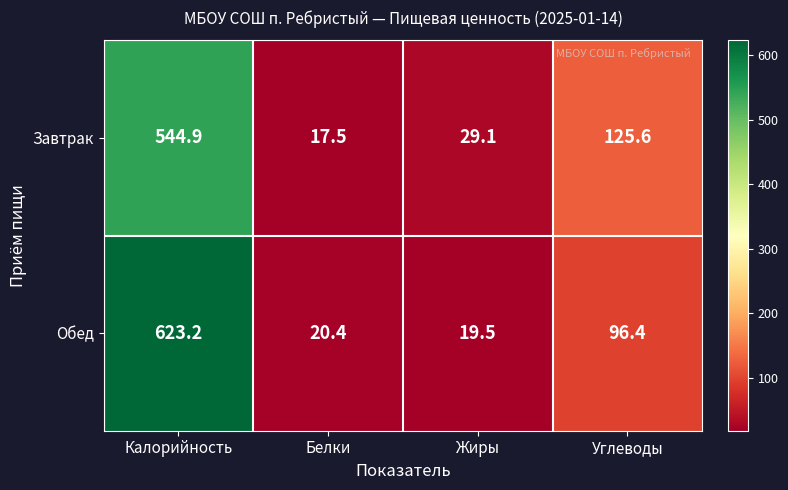

Where is Обед nearest to the value 321?

Углеводы